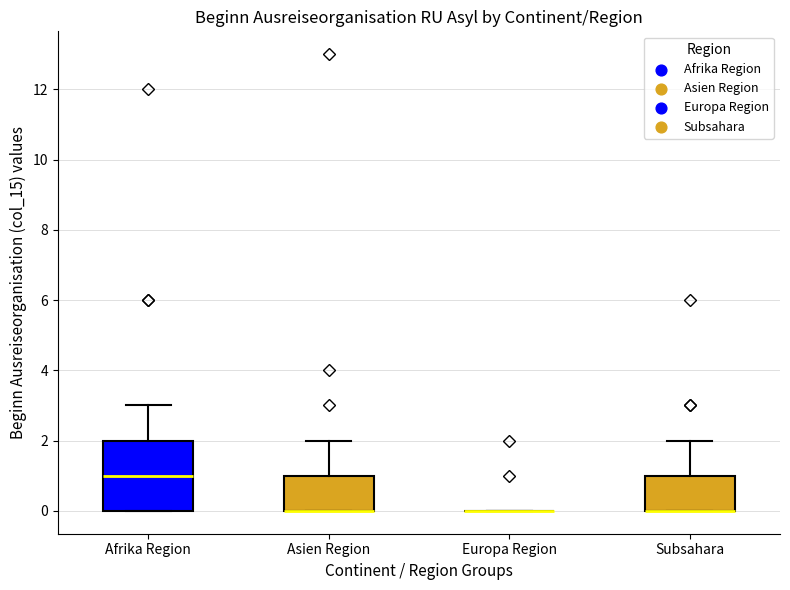

Reading left to right, transcribe this box plot: for each box, give where its median line is, the range the box spans, and where its two whiskers end, as read against the y-axis. The values are not printed on the chart, so give them approximately, as read against the axis.

Afrika Region: median 1, box 0 to 2, whiskers 0 to 3
Asien Region: median 0 (drawn on the box's lower edge), box 0 to 1, whiskers 0 to 2
Europa Region: box collapsed to a line at 0, whiskers 0 to 0
Subsahara: median 0 (drawn on the box's lower edge), box 0 to 1, whiskers 0 to 2